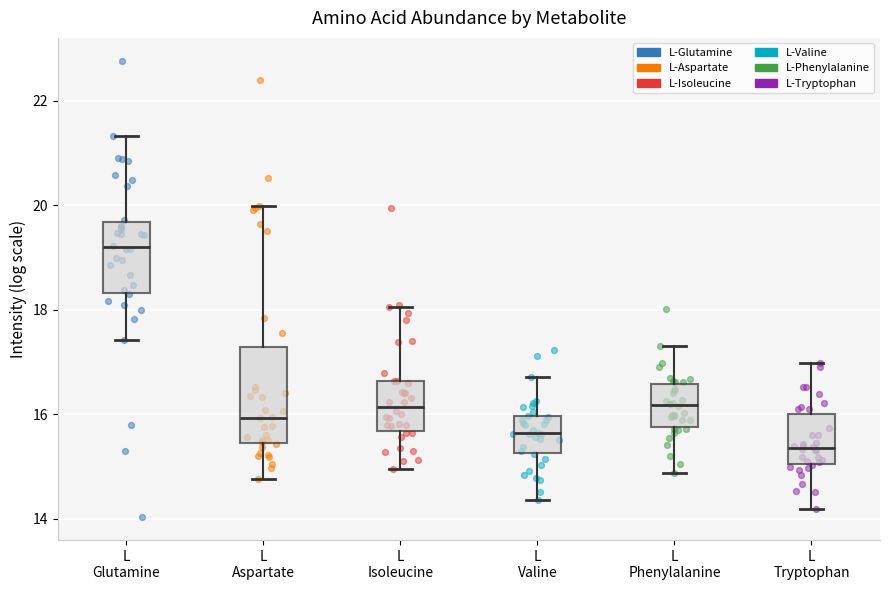

Which box's median line is the lowest?

L Tryptophan